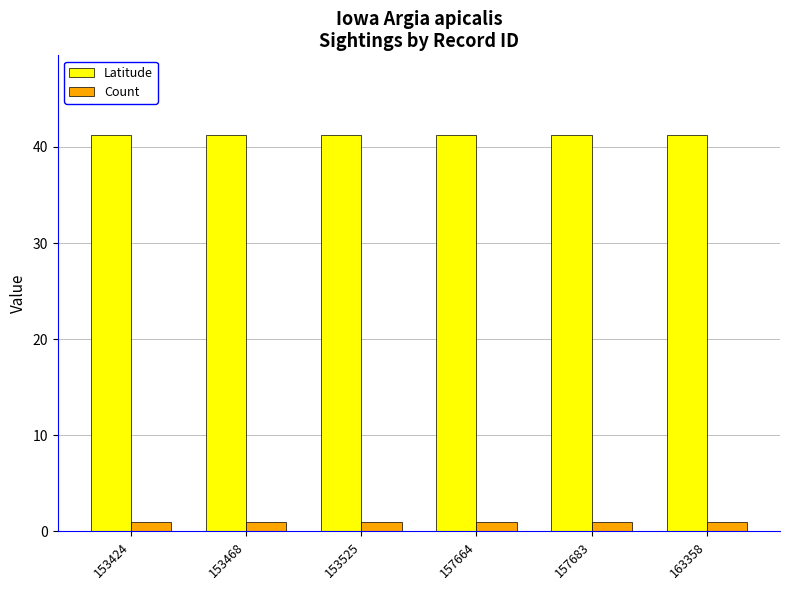

How many bars are there in each group?

2